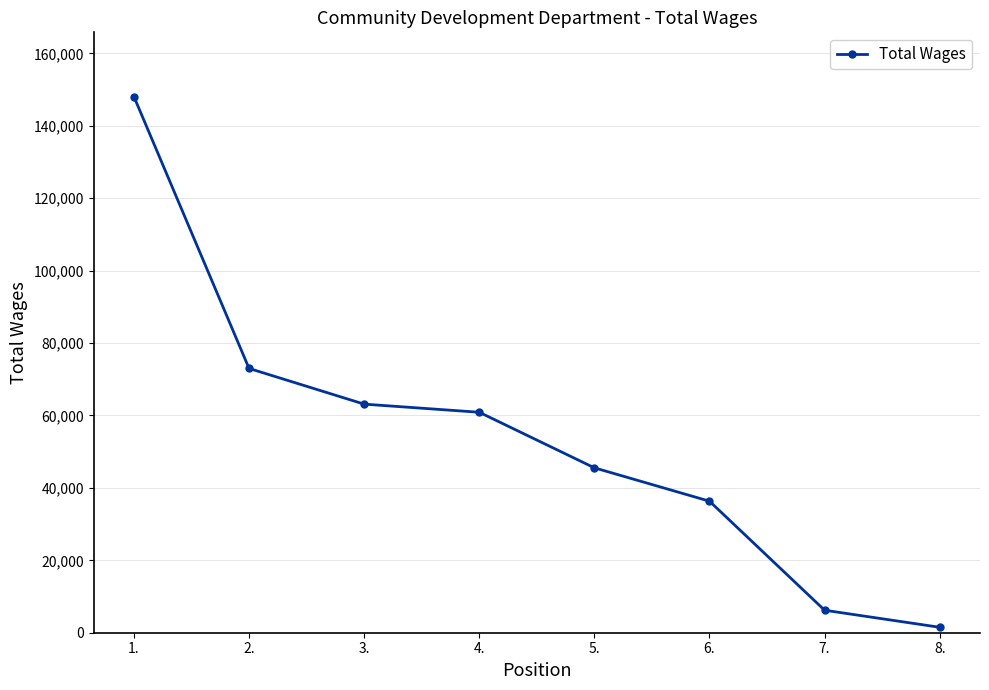

What is the smallest value displayed?

1502